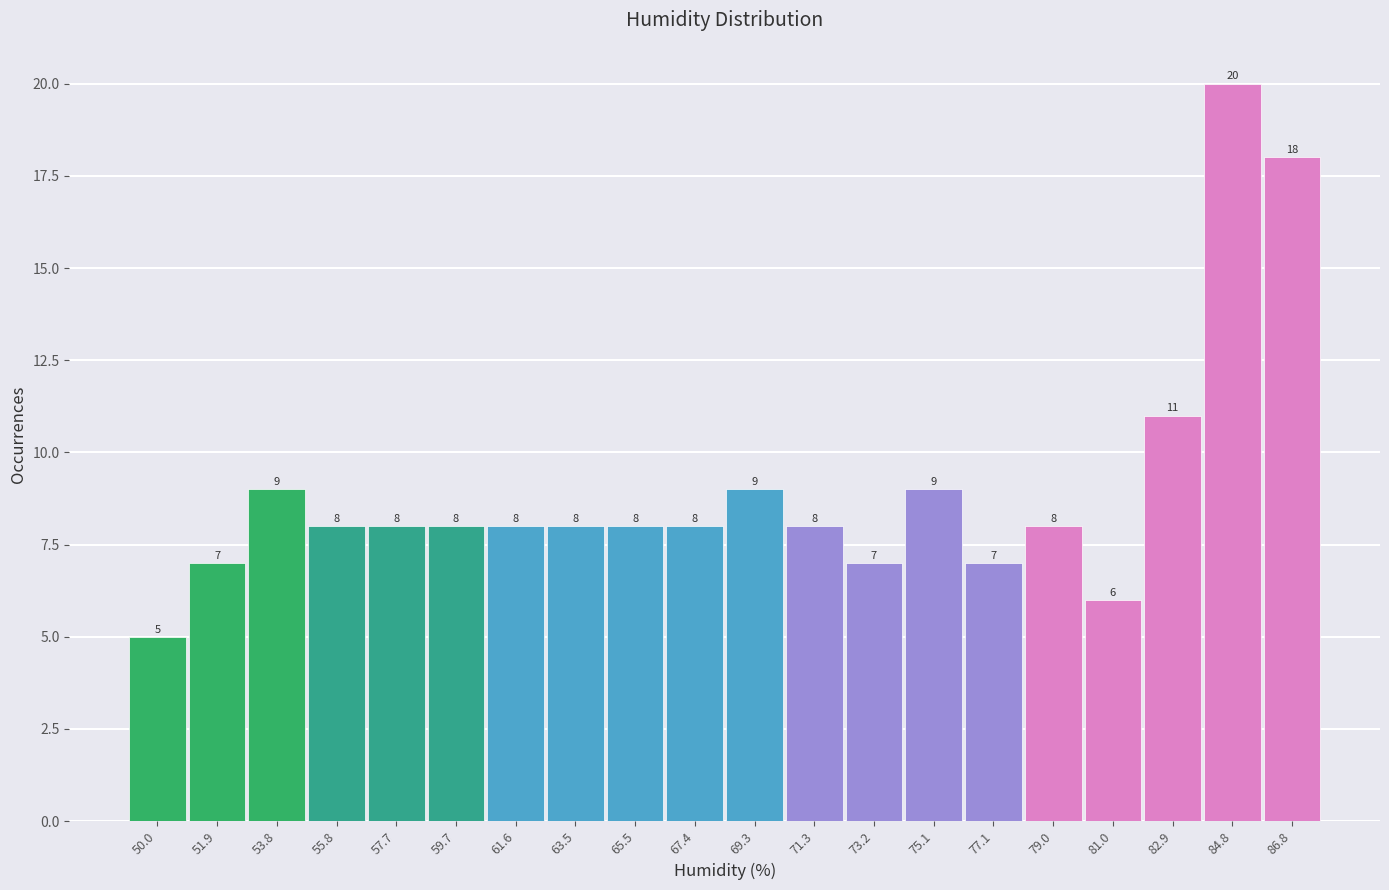

How tall is the bar that spans 54.8 to 56.8 on the x-axis? The bar edges are not printed on the chart, so give them approximately, as read against the axis.

8